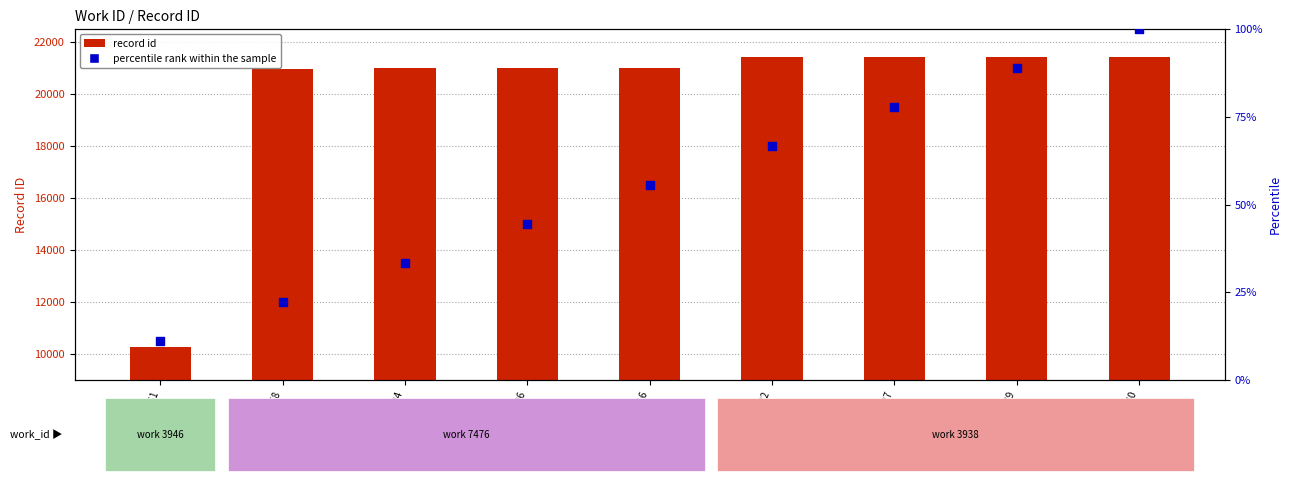

What is the total value across all series at 21439?

21527.9